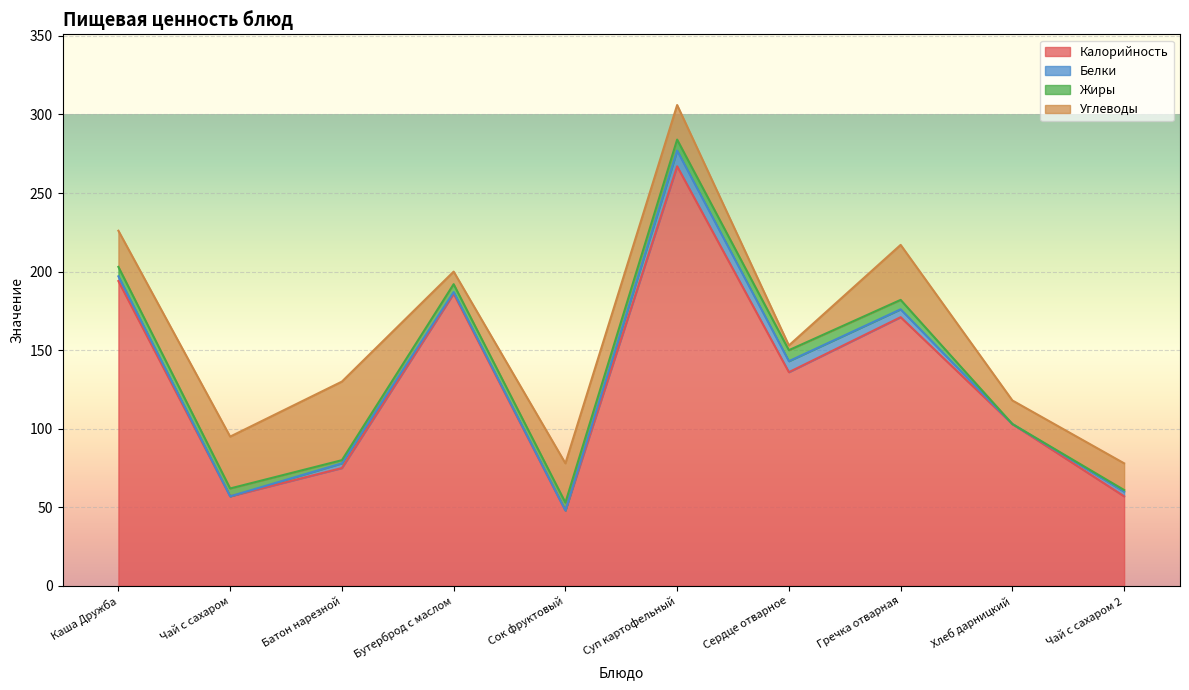

Which series has the widest spread of values?

Калорийность